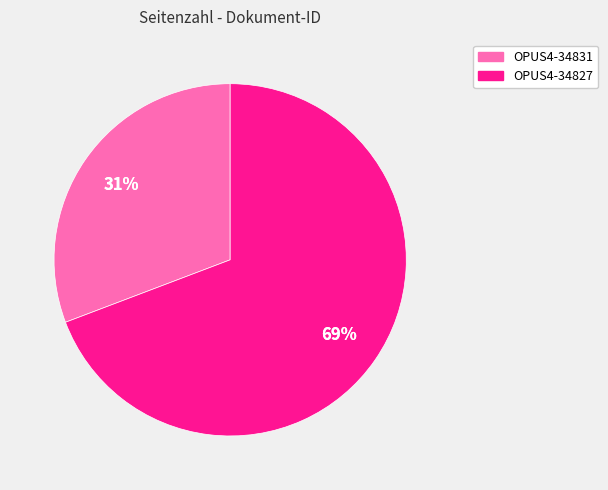

Is it true that OPUS4-34827 is 58% of the pie?

False